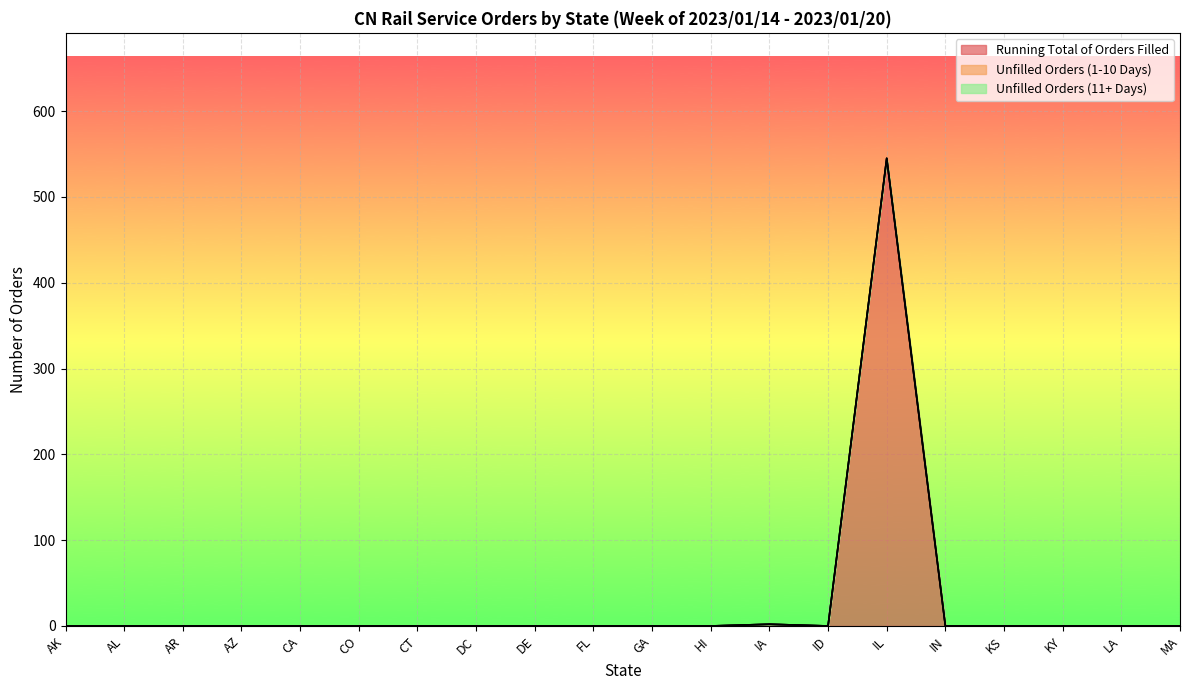

The Running Total of Orders Filled series shows 0 at LA. True or false?

True